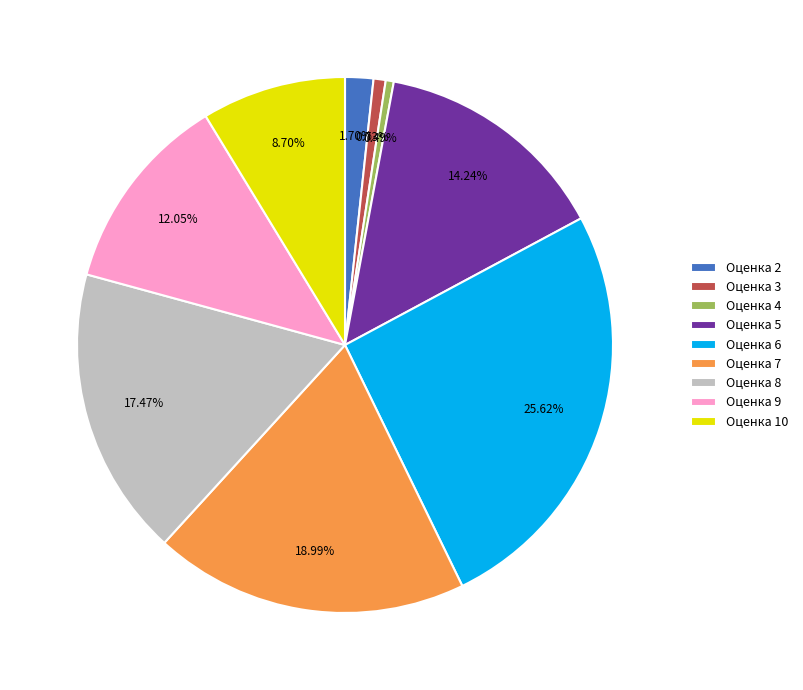

Does Оценка 9 represent more than half of the total?

No